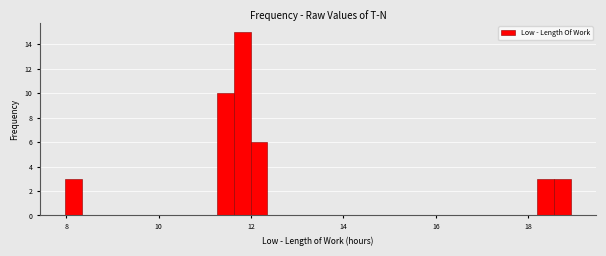

Around what value on the x-axis is the tallest bar? Give the approximate position of its centre, as read against the axis.

11.8